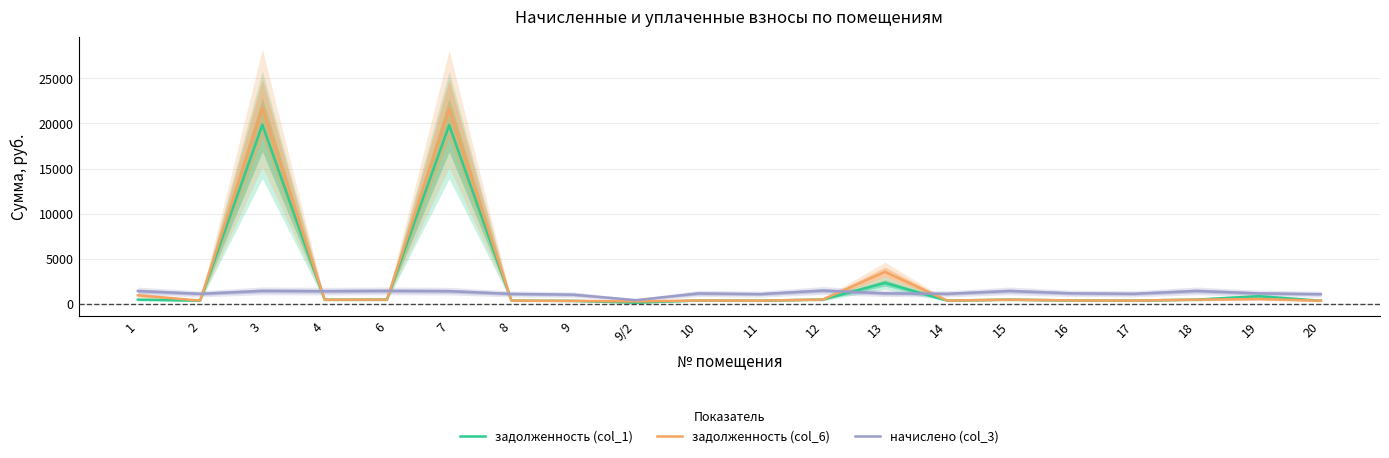

Which label corresponds to the largest value in the chart?

3